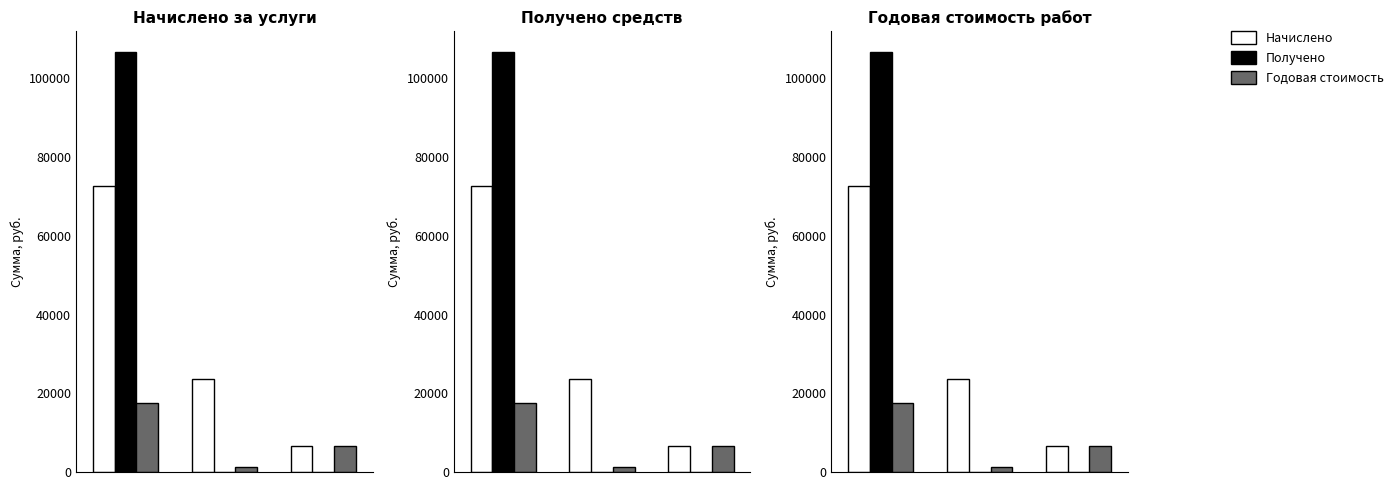

At how many categories does at least one series exceed 65958?

1